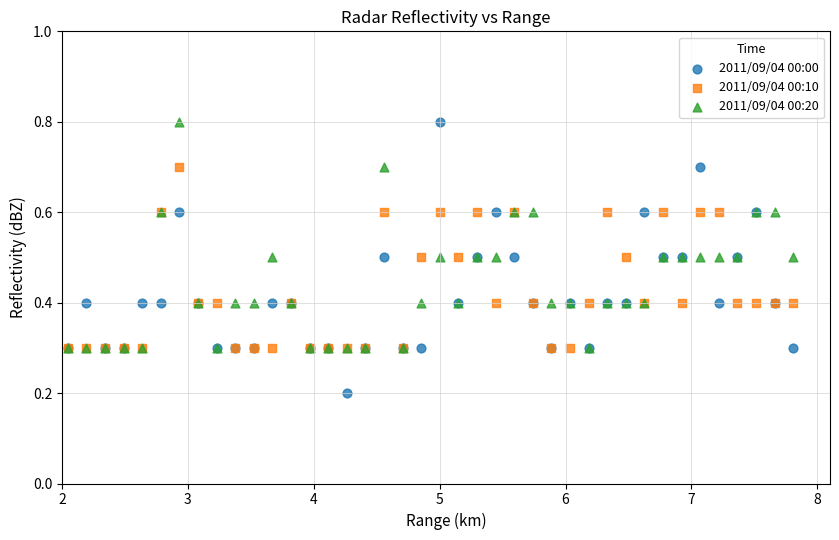

What are all the series names shown in the legend?

2011/09/04 00:00, 2011/09/04 00:10, 2011/09/04 00:20